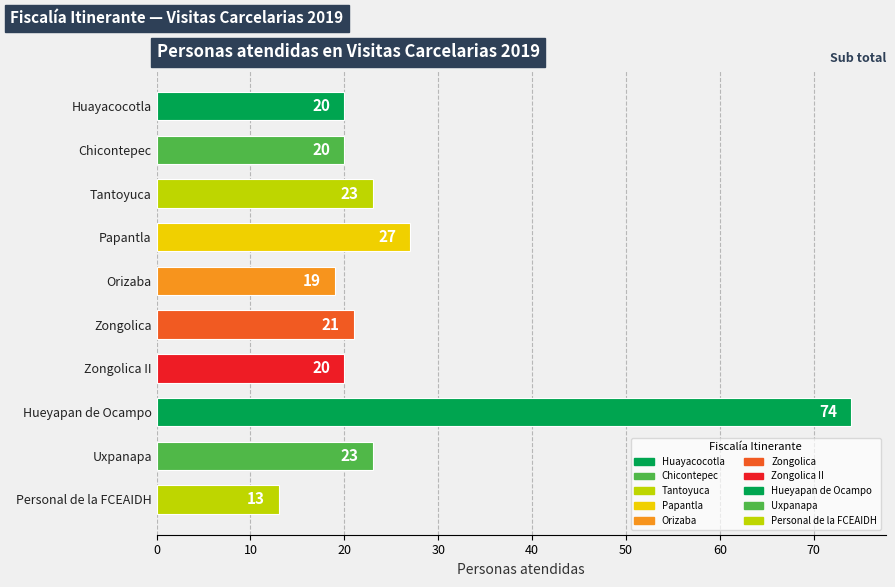

Which label corresponds to the largest value in the chart?

Hueyapan de Ocampo